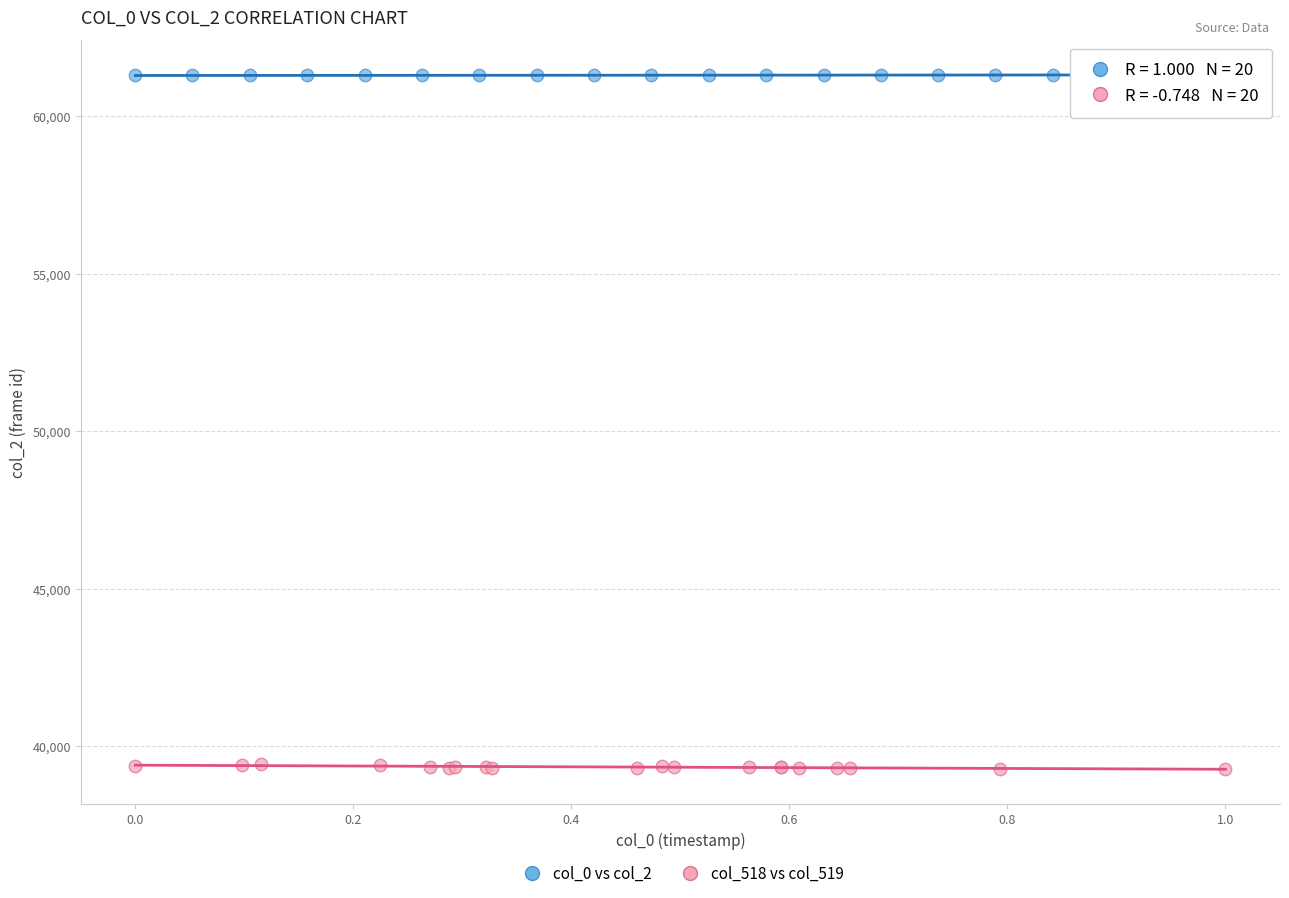

Which series contains the highest Y value?

col_0 vs col_2